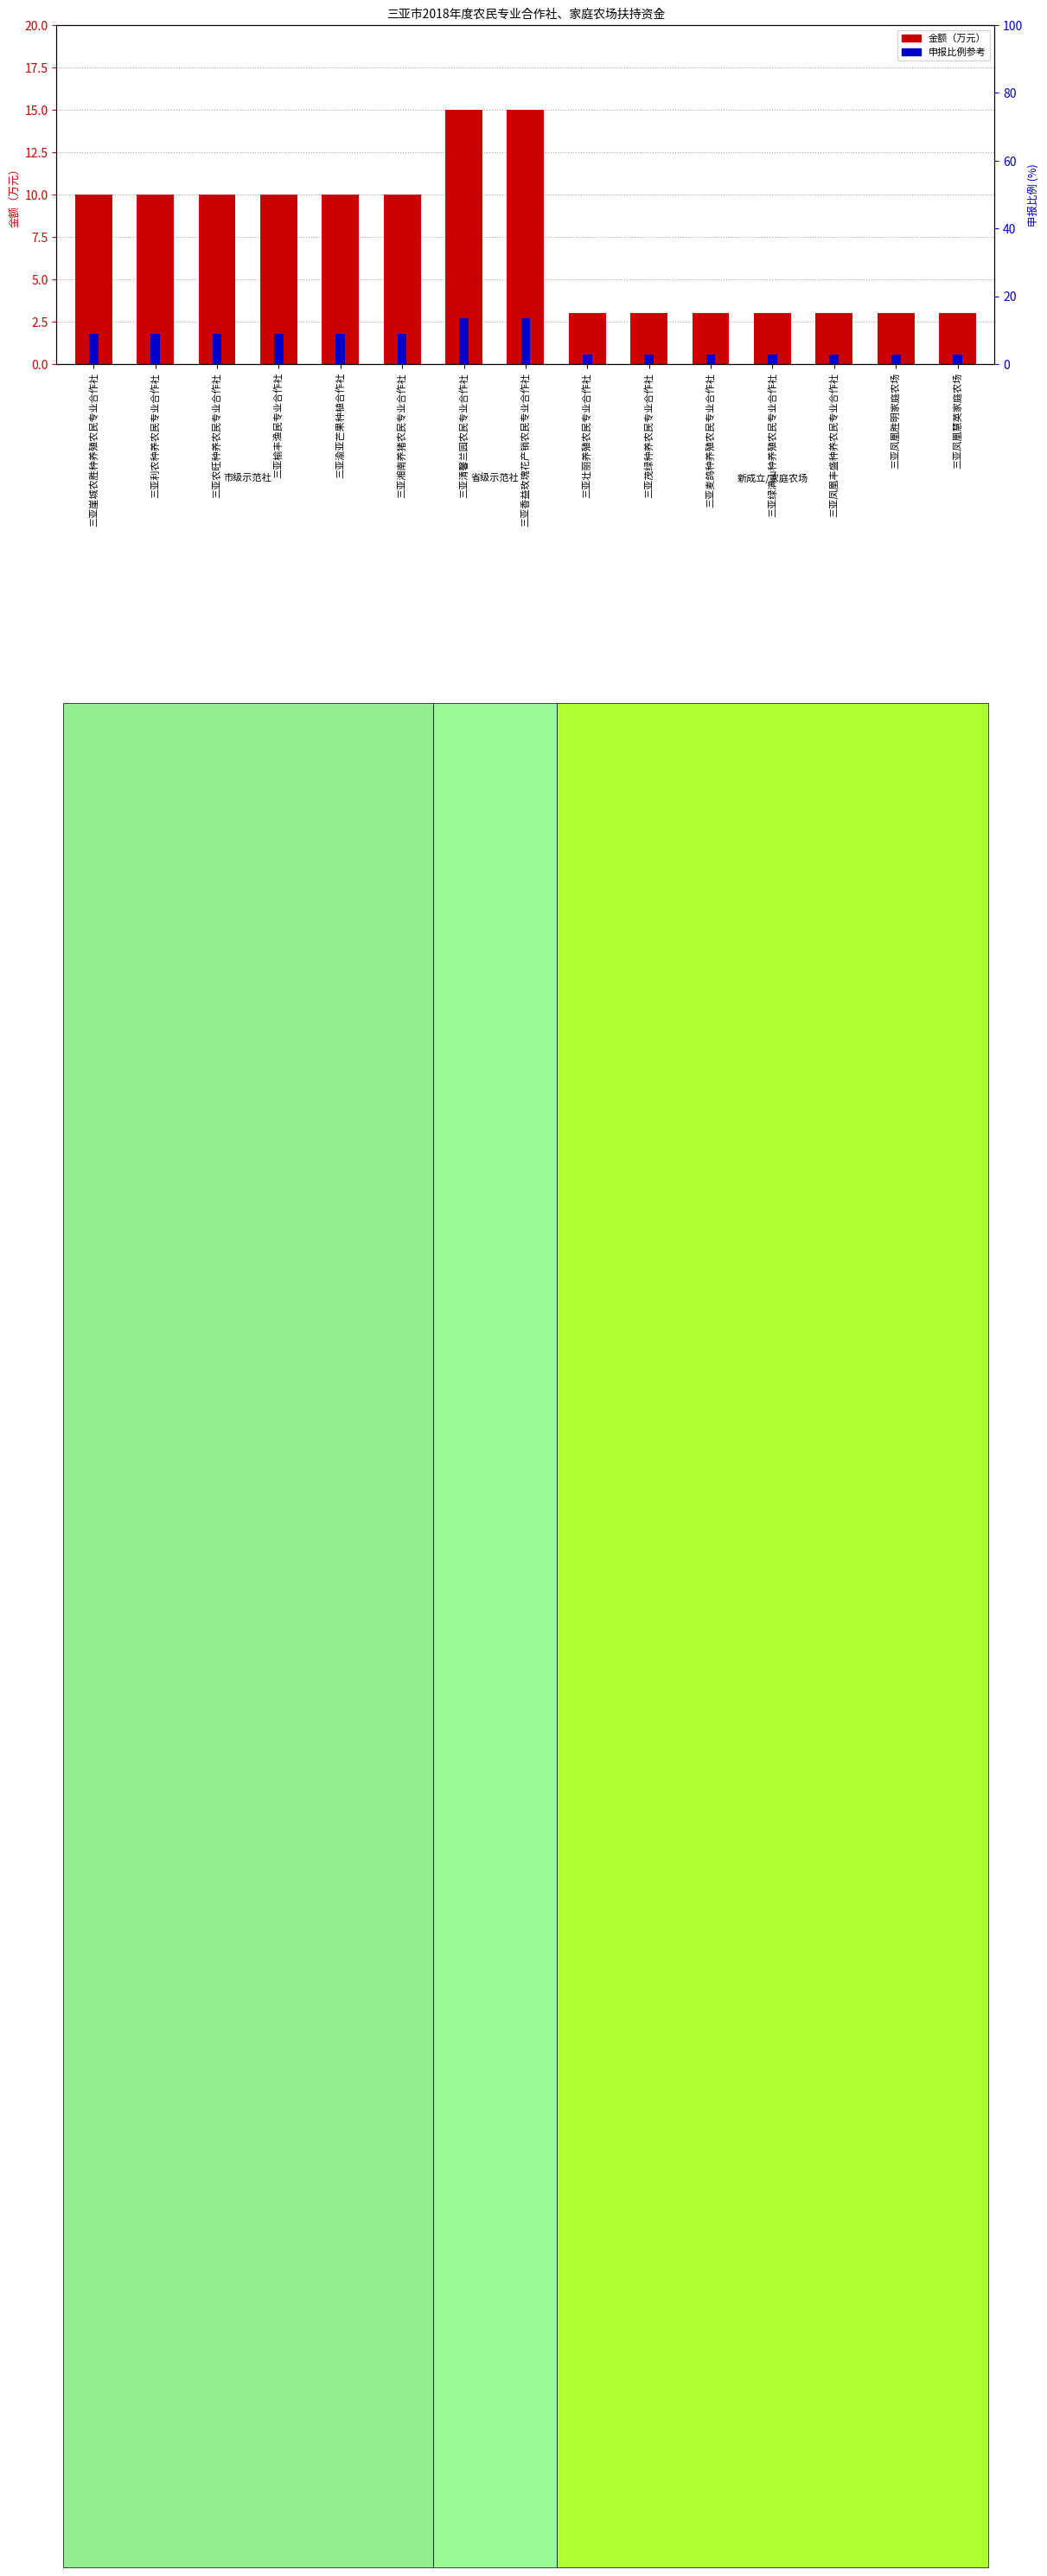

How many categories are shown in the chart?

15